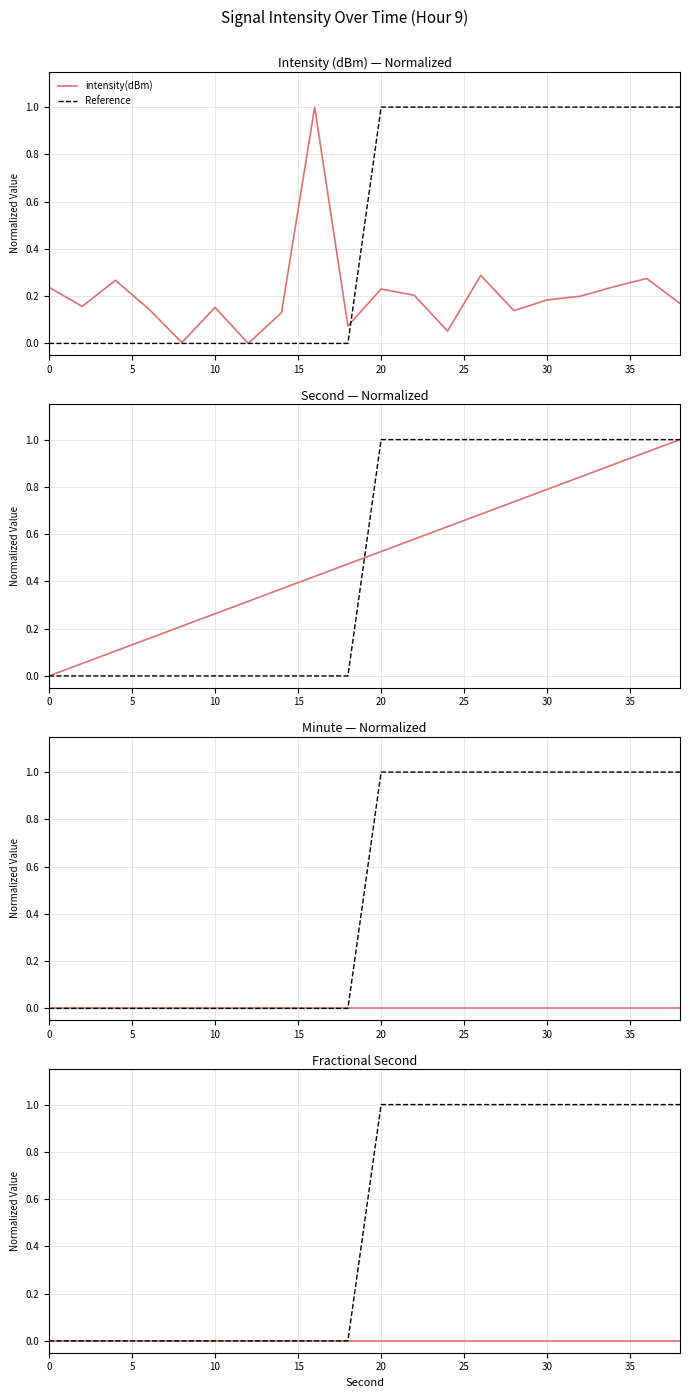

How many intersections are there between second and intensity(dBm)?

3